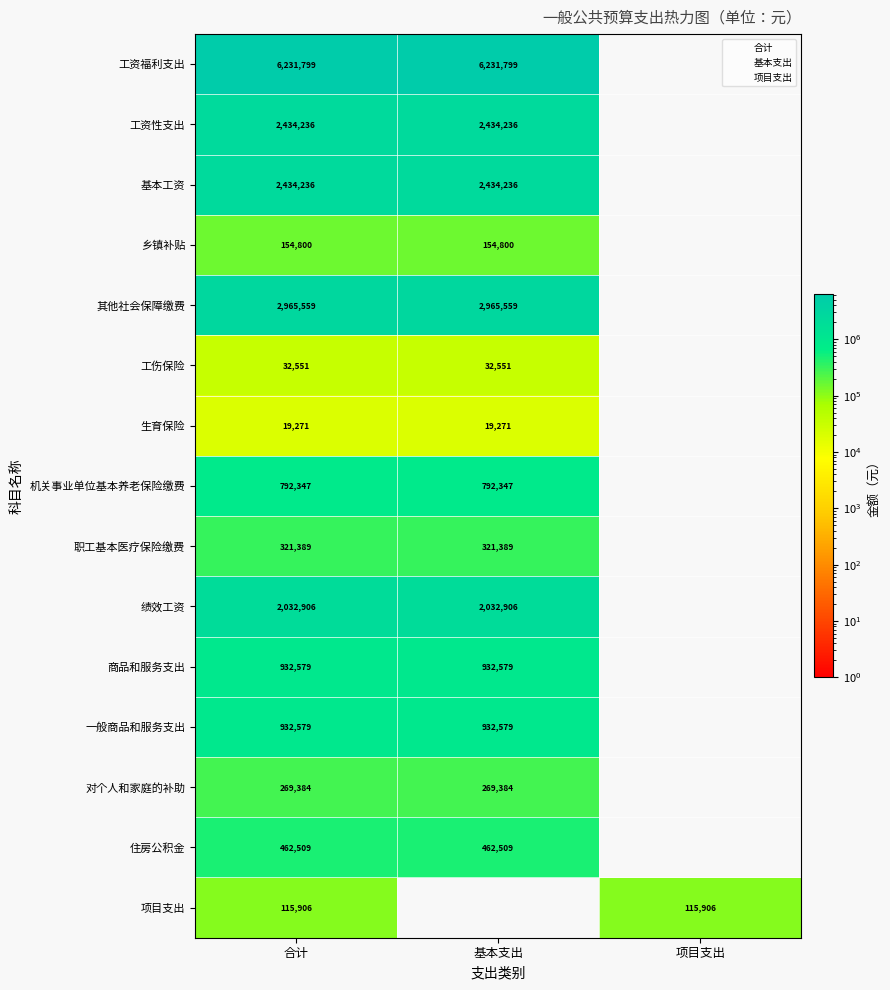

Which category has the highest value in the 职工基本医疗保险缴费 series?

合计